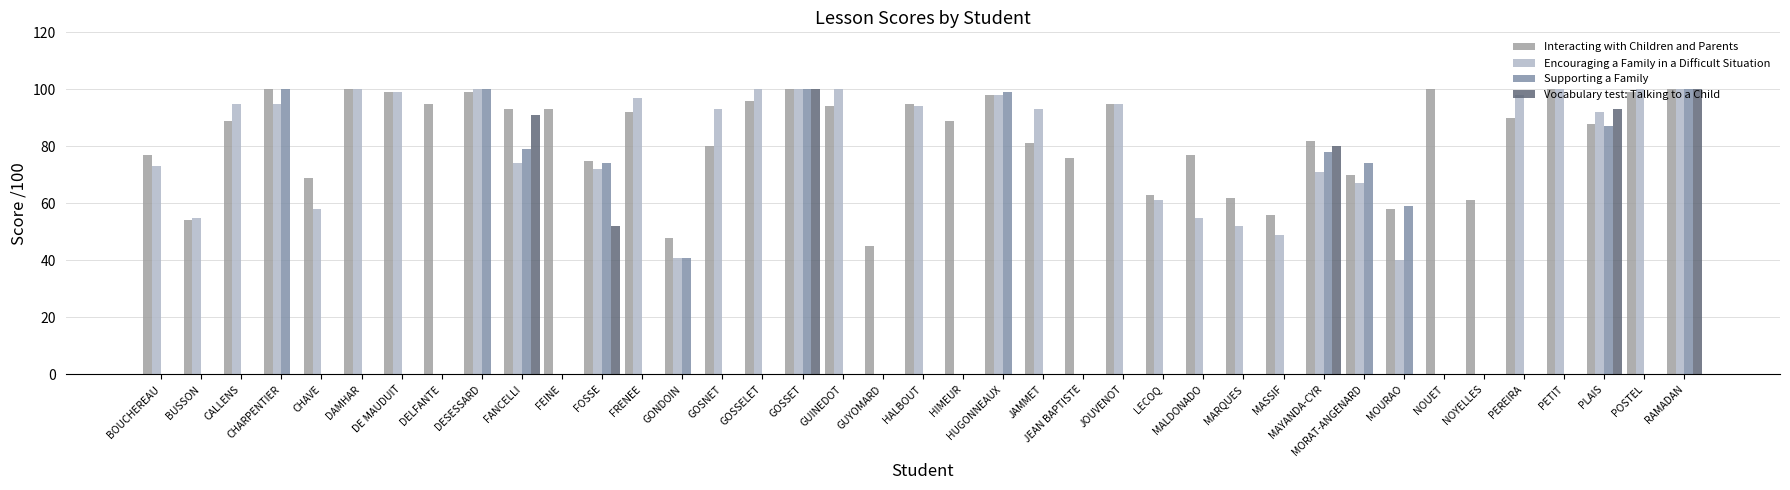

Count the number of categories in the chart.

39